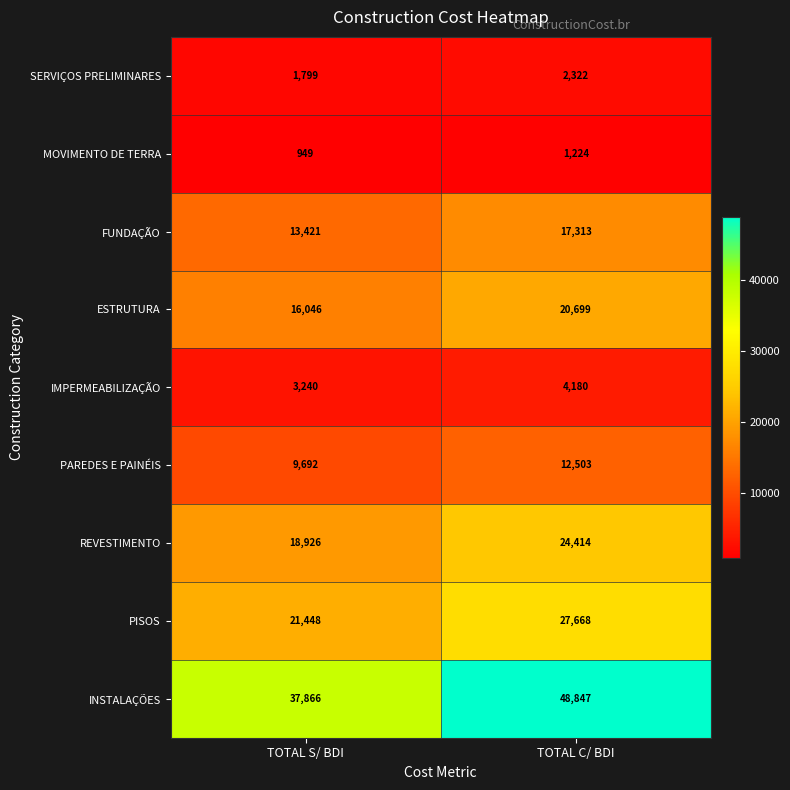

At TOTAL S/ BDI, list the series in order from largest to smallest.

INSTALAÇÕES, PISOS, REVESTIMENTO, ESTRUTURA, FUNDAÇÃO, PAREDES E PAINÉIS, IMPERMEABILIZAÇÃO, SERVIÇOS PRELIMINARES, MOVIMENTO DE TERRA